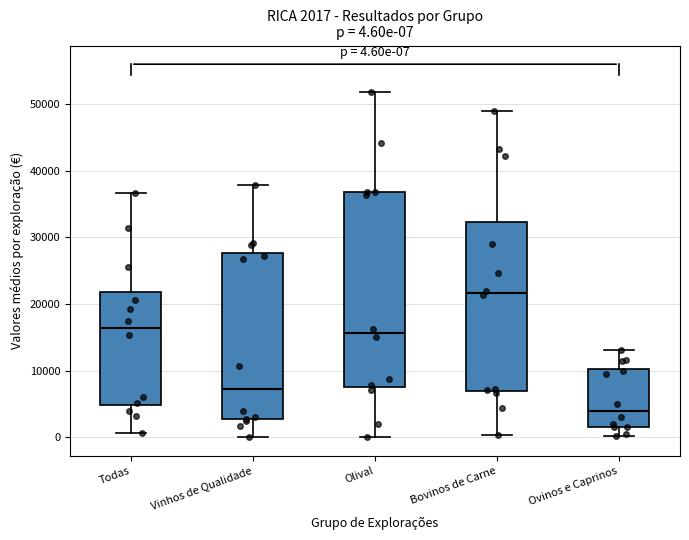

Which box is the tallest, from its lower edge to its upper edge?

Olival